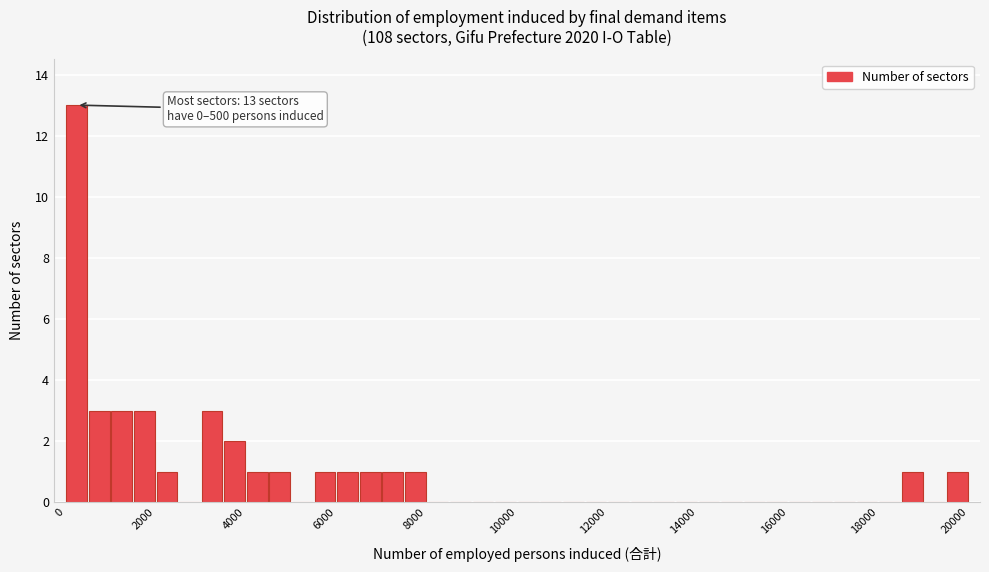

Around what value on the x-axis is the tallest bar? Give the approximate position of its centre, as read against the axis.

200